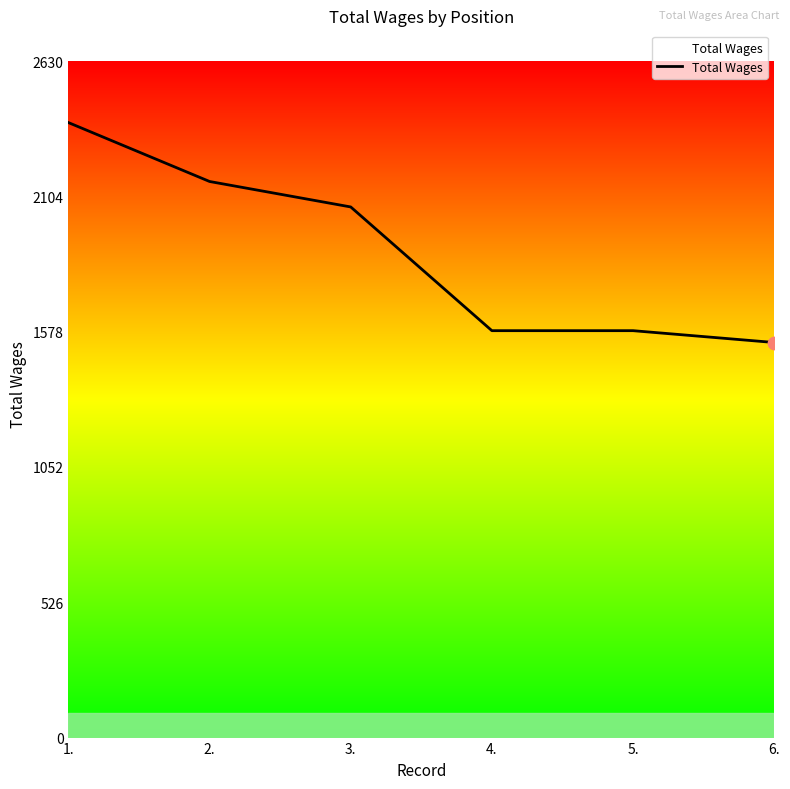

Which has a higher value, 6. or 5.?

5.